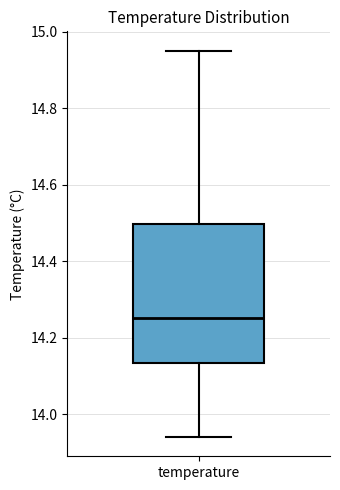

Read this box plot against the y-axis: the position of the median line, the range covered by the box, and the ends of both whiskers. The values are not printed on the chart, so give them approximately, as read against the axis.

median 14.26, box 14.14 to 14.50, whiskers 13.94 to 14.96